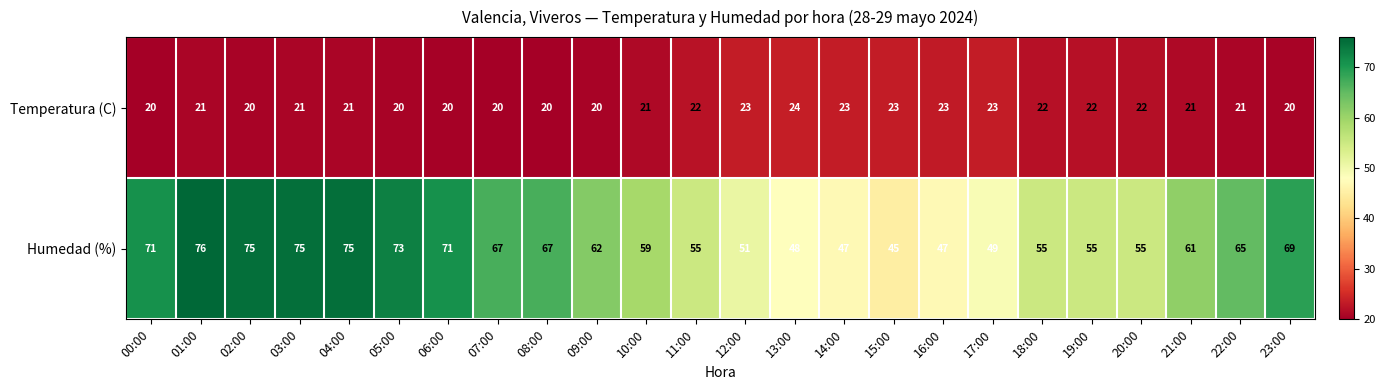

Which label corresponds to the largest value in the chart?

01:00